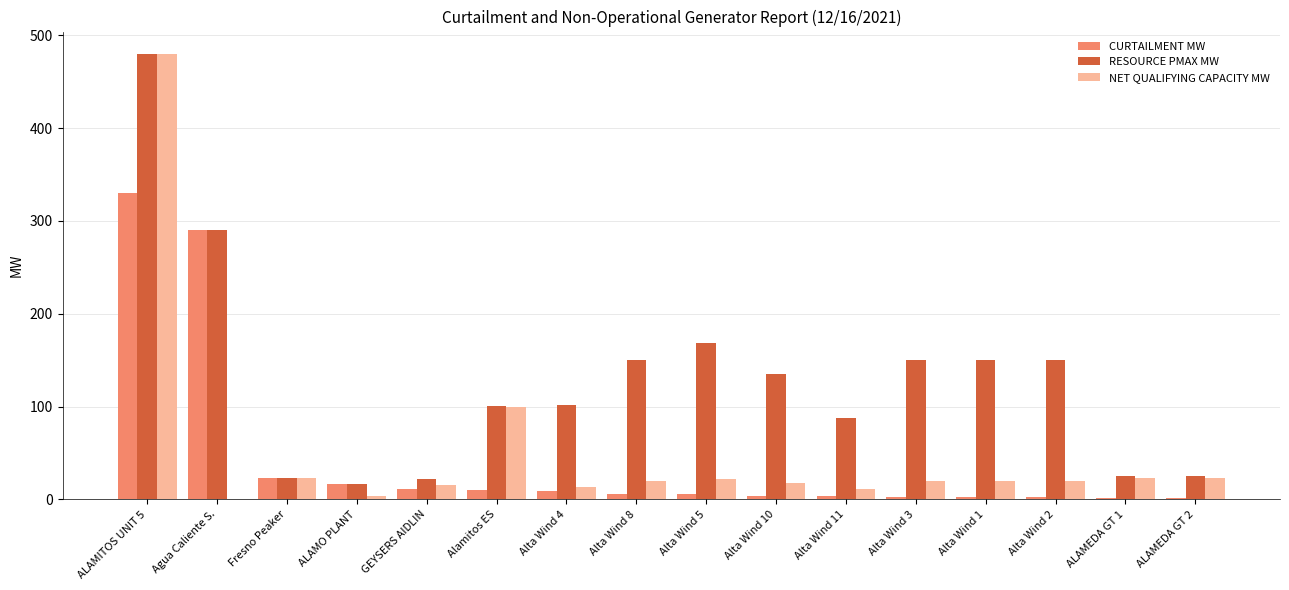

The CURTAILMENT MW series shows 11.0 at GEYSERS AIDLIN. True or false?

True